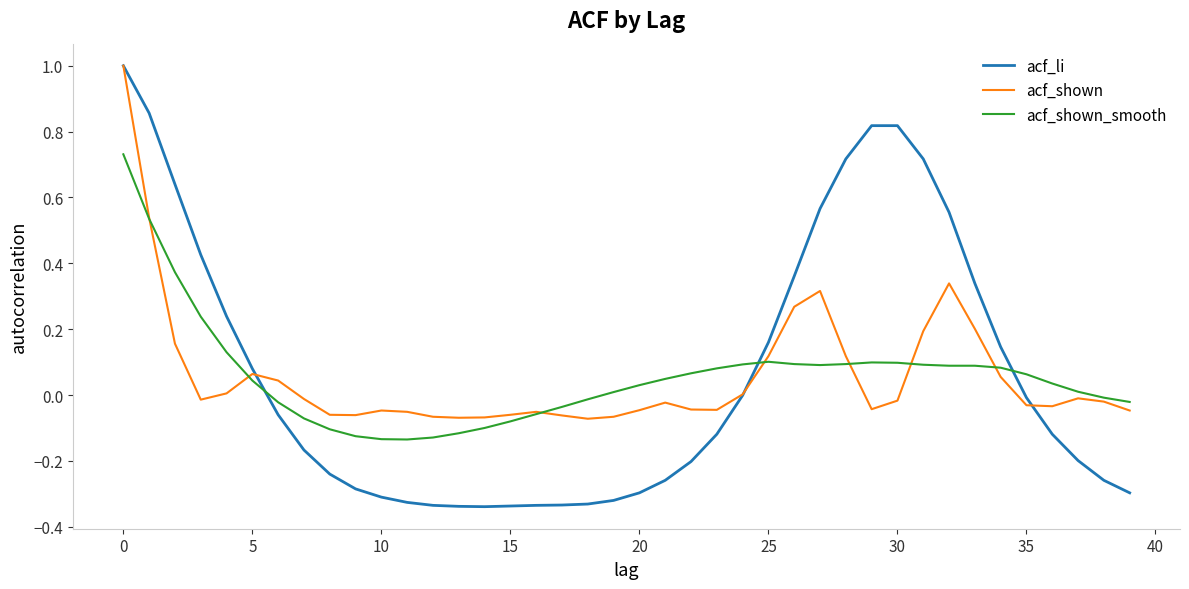

True or false: acf_shown and acf_li intersect in this chart.

True